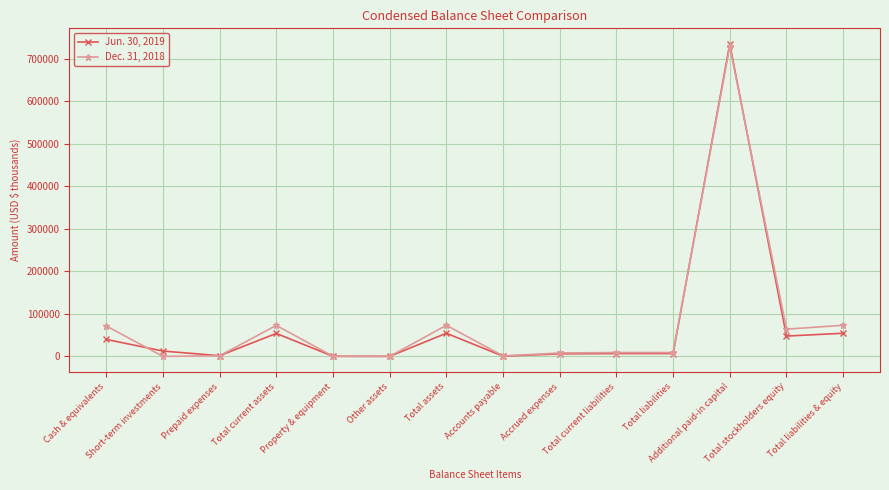

Count the number of categories in the chart.

14